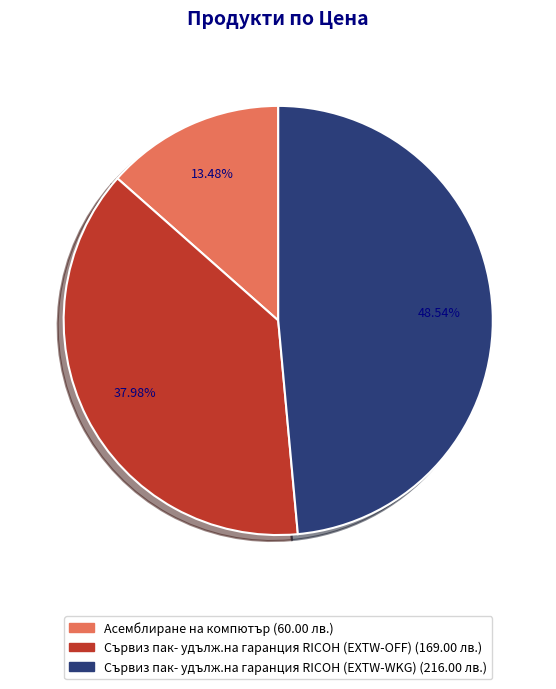

To the nearest percent, what portion does Асемблиране на компютър represent?

13%